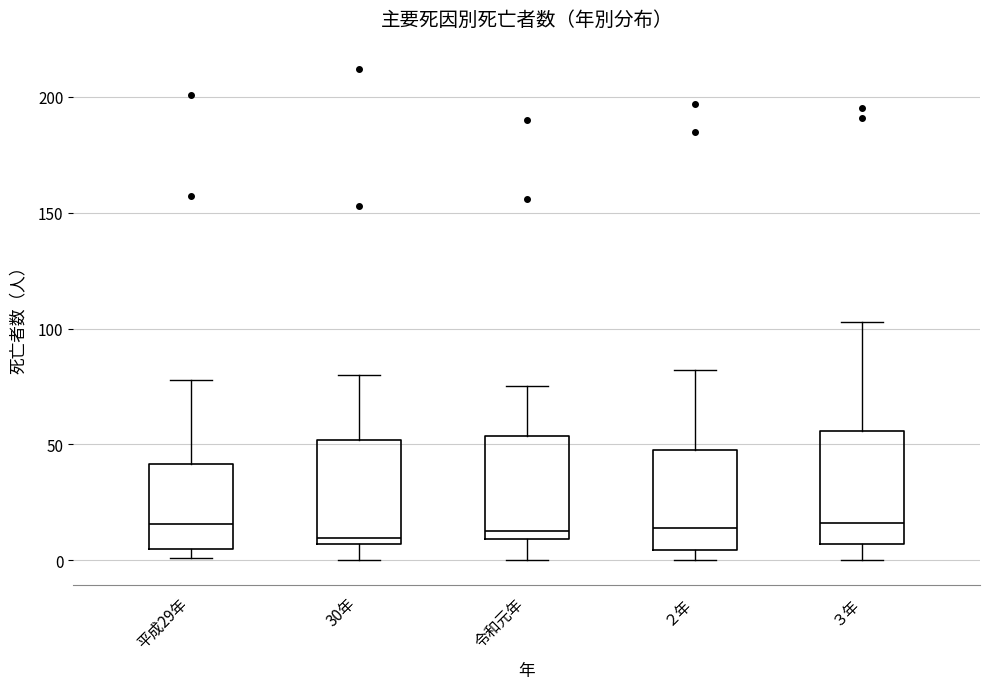

Reading left to right, transcribe this box plot: for each box, give where its median line is, the range the box spans, and where its two whiskers end, as read against the y-axis. The values are not printed on the chart, so give them approximately, as read against the axis.

平成29年: median 15, box 5 to 40, whiskers 0 to 80
30年: median 10, box 5 to 50, whiskers 0 to 80
令和元年: median 15, box 10 to 55, whiskers 0 to 75
２年: median 15, box 5 to 50, whiskers 0 to 80
３年: median 15, box 5 to 55, whiskers 0 to 105